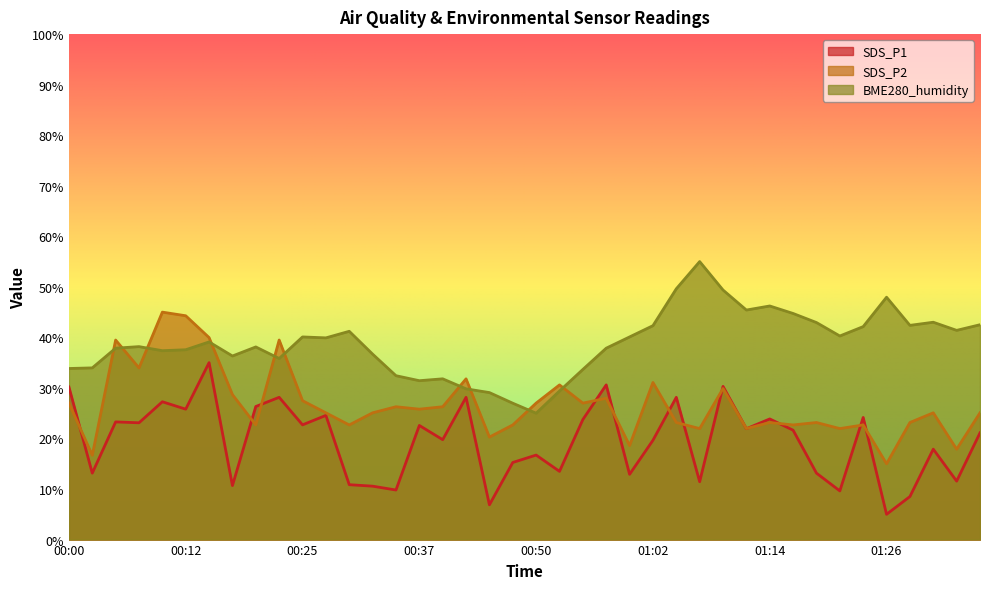

The value of BME280_humidity at 01:09 is 49.4. True or false?

True